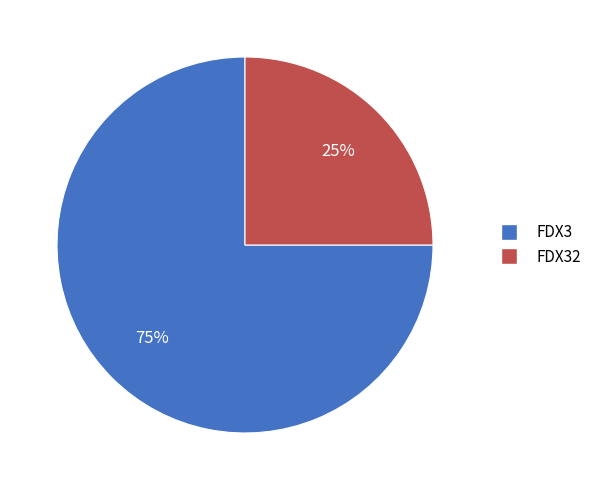

Is there a majority slice in this chart?

Yes